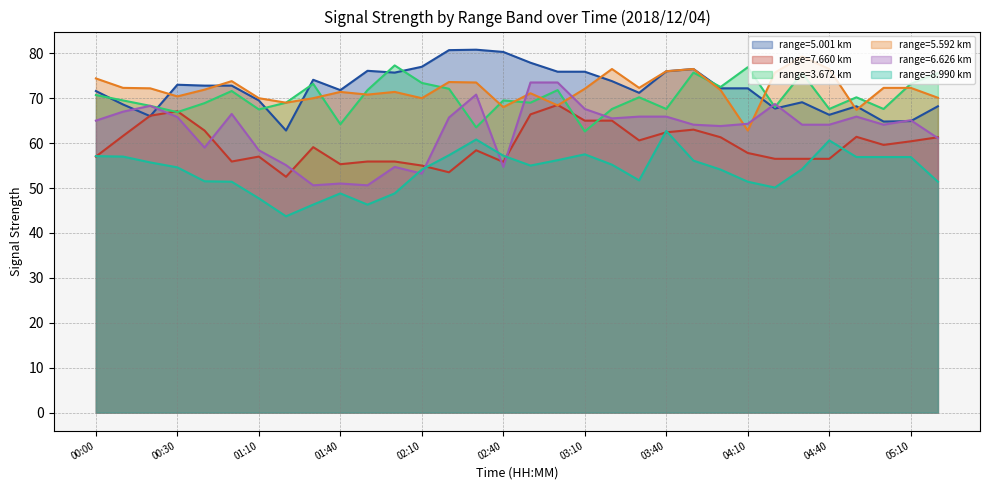

Is it true that 6.626 equals 12.5 at 01:20?

False